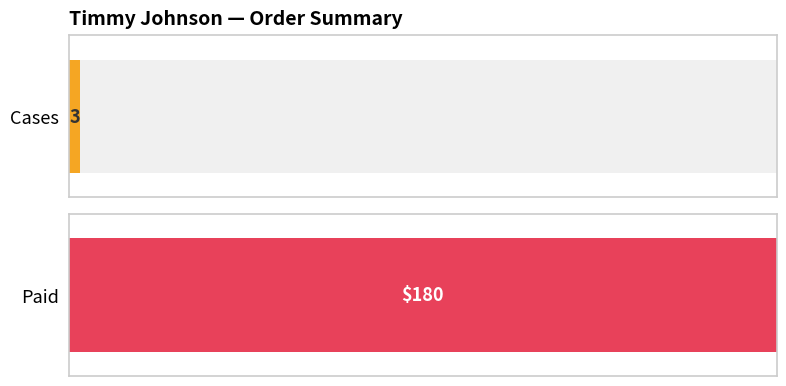

How many data points does each series have?

2